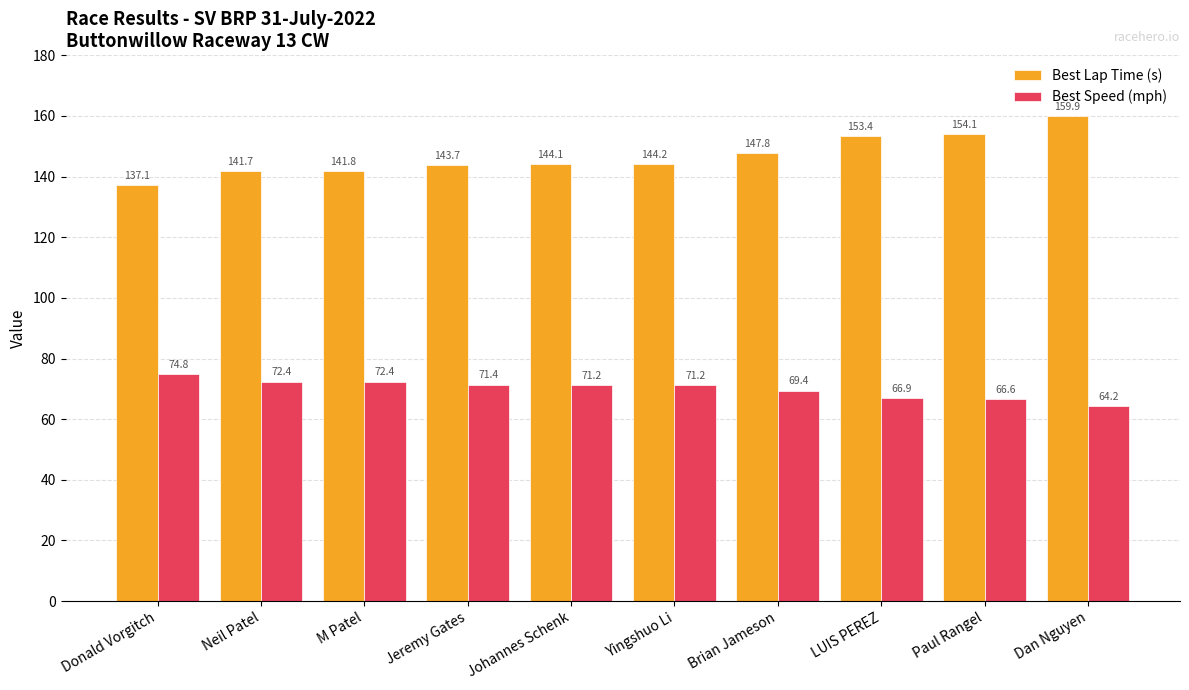

What are all the series names shown in the legend?

Best Lap Time (s), Best Speed (mph)